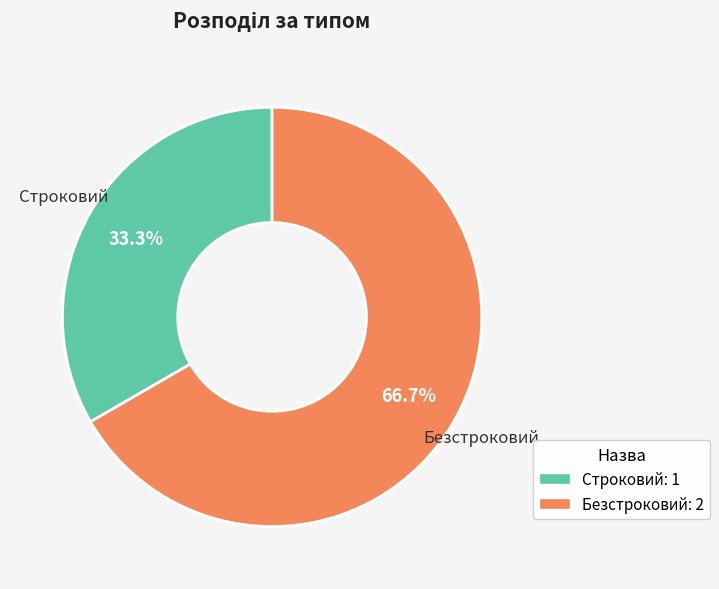

Count the number of slices in the pie.

2